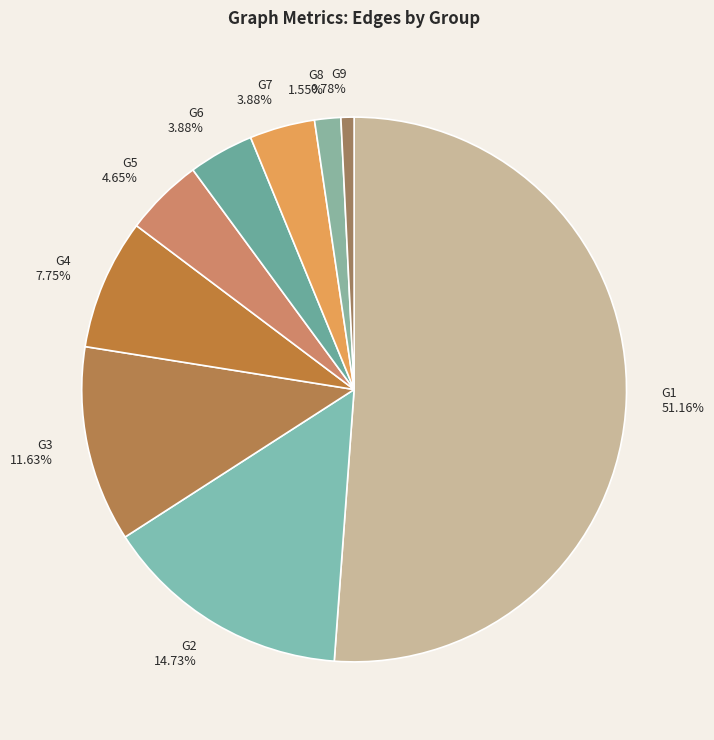

To the nearest percent, what portion does G3 represent?

12%